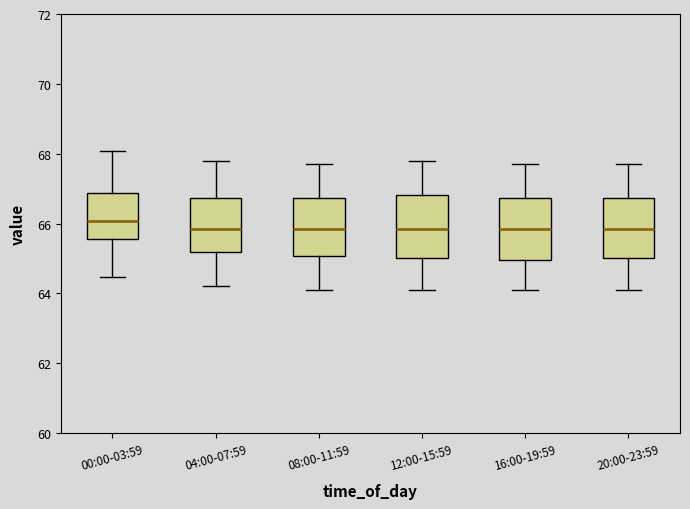

Which box has the highest median line?

00:00-03:59